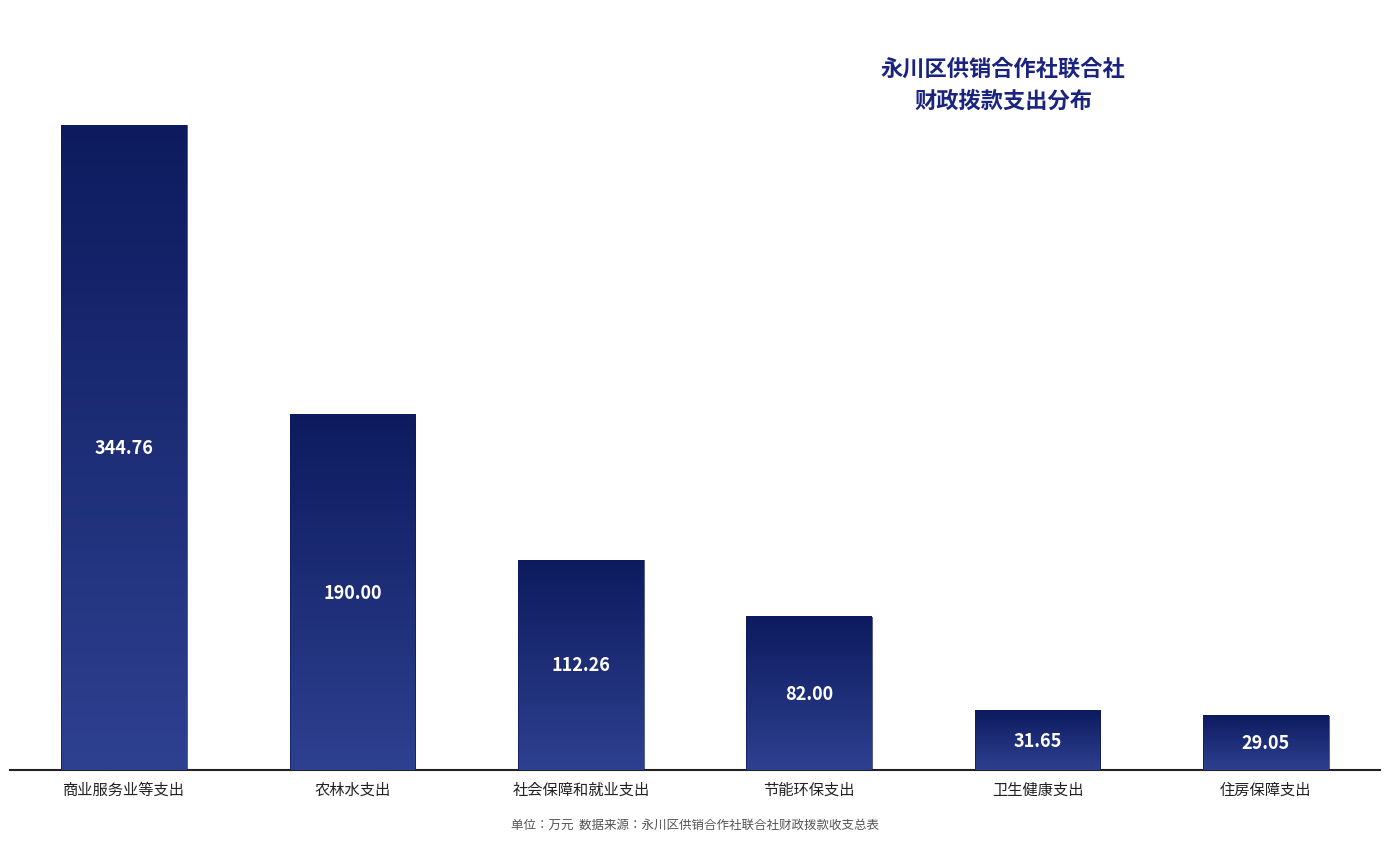

Reading left to right, list all the values displayed in this chart.

商业服务业等支出=344.8	农林水支出=190.0	社会保障和就业支出=112.3	节能环保支出=82.0	卫生健康支出=31.6	住房保障支出=29.0